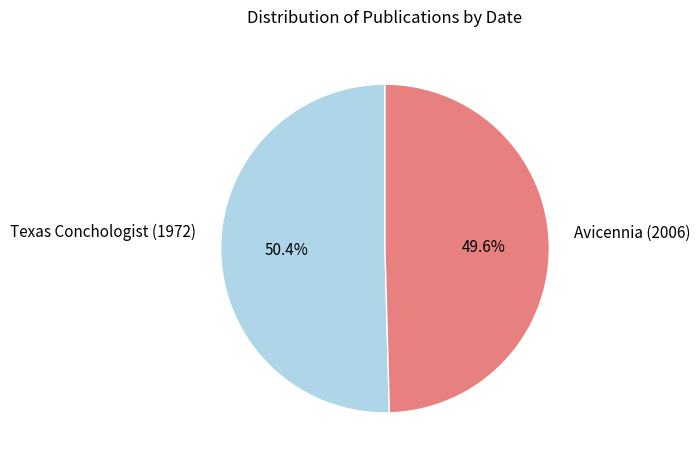

What is the ratio of the value at Avicennia (2006) to the value at Texas Conchologist (1972)?

1.0